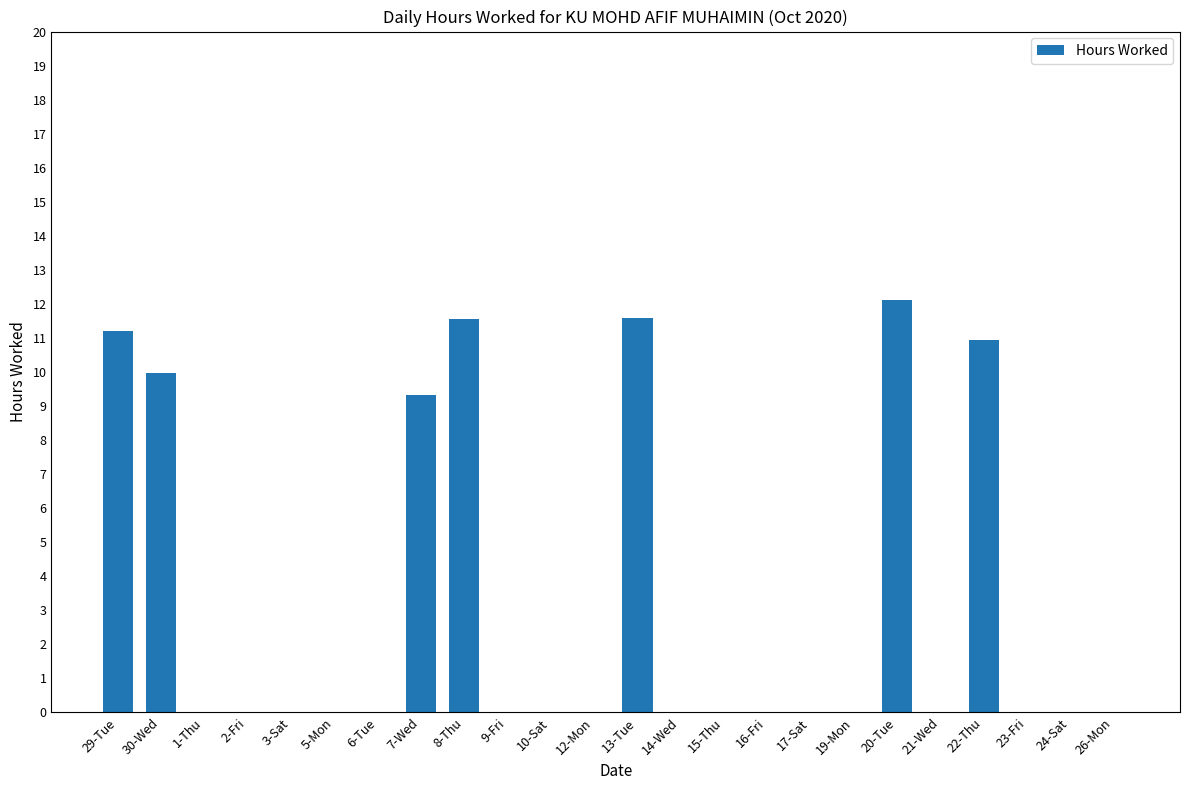

Between 6-Tue and 20-Tue, which is larger?

20-Tue